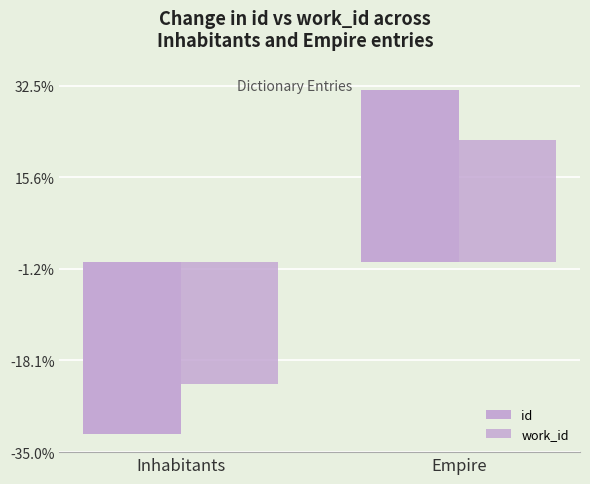

What is the label of the 2nd bar from the left?

Empire